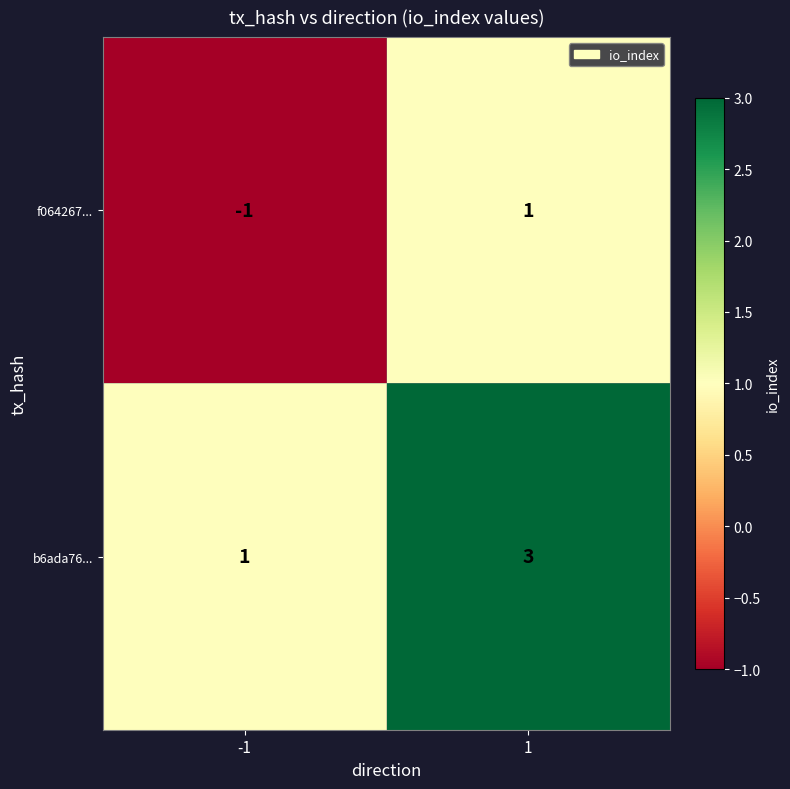

What is the greatest value displayed?

3